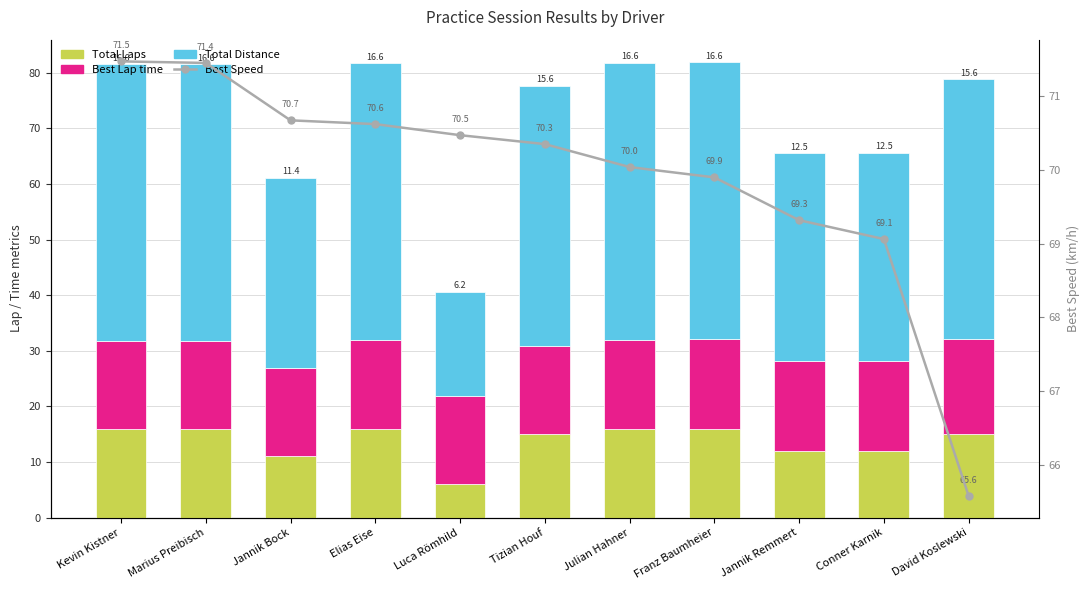

Reading left to right, what are all the values shown in this chart?

Total Laps: 16.0	16.0	11.0	16.0	6.0	15.0	16.0	16.0	12.0	12.0	15.0
Best Lap time: 15.7	15.7	15.9	15.9	15.9	15.9	16.0	16.0	16.2	16.2	17.1
Total Distance: 49.8	49.8	34.3	49.8	18.7	46.7	49.8	49.8	37.4	37.4	46.7
Best Speed: 71.5	71.4	70.7	70.6	70.5	70.3	70.0	69.9	69.3	69.1	65.6